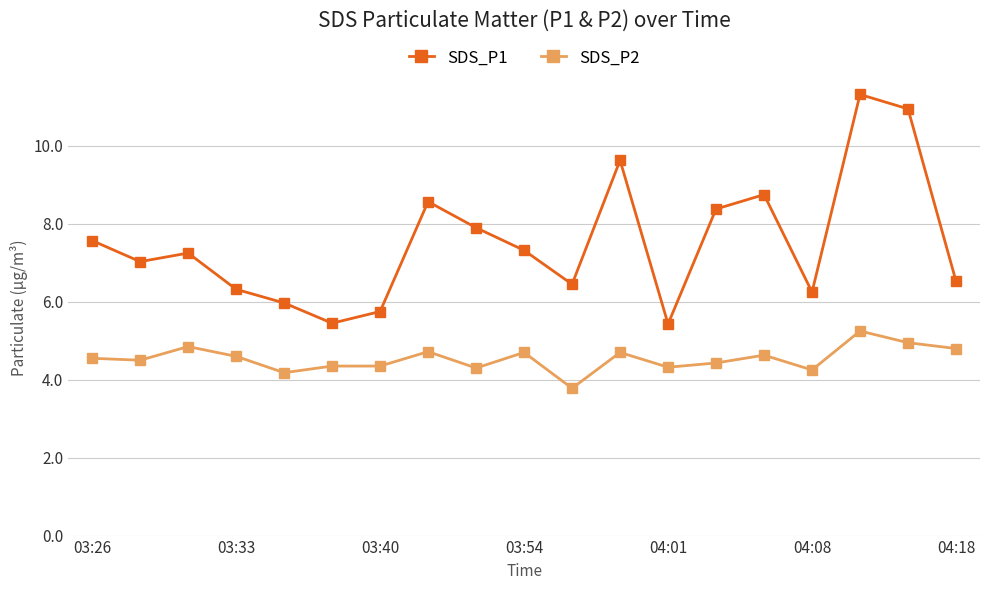

Which series has the widest spread of values?

SDS_P1